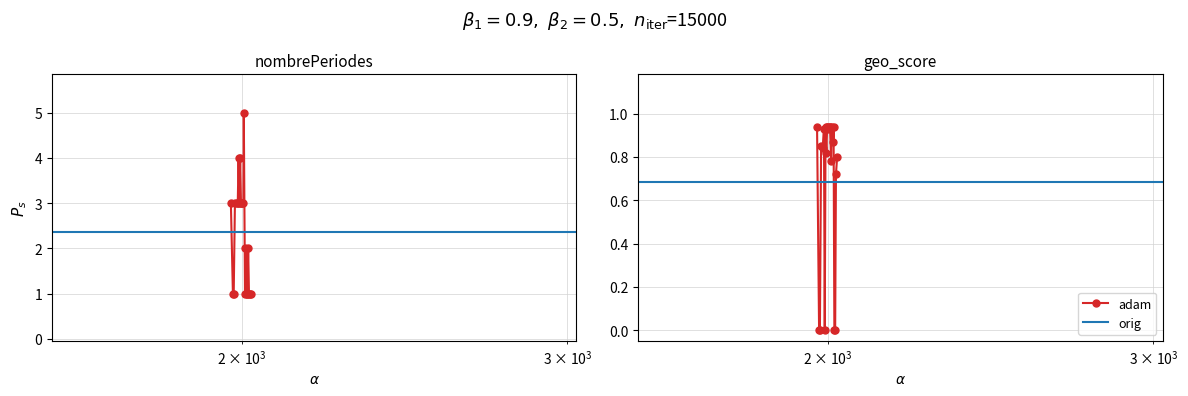

Reading right to left, extract all data points from this chart.

nombrePeriodesEtablissement: 1.0	1.0	1.0	2.0	1.0	1.0	2.0	1.0	5.0	3.0	3.0	3.0	3.0	4.0	3.0	4.0	3.0	3.0	3.0	1.0	1.0	3.0
geo_score: 0.8	0.7	0.0	0.0	0.9	0.9	0.9	0.8	0.9	0.9	0.9	0.9	0.9	0.8	0.9	0.0	0.9	0.8	0.8	0.0	0.0	0.9